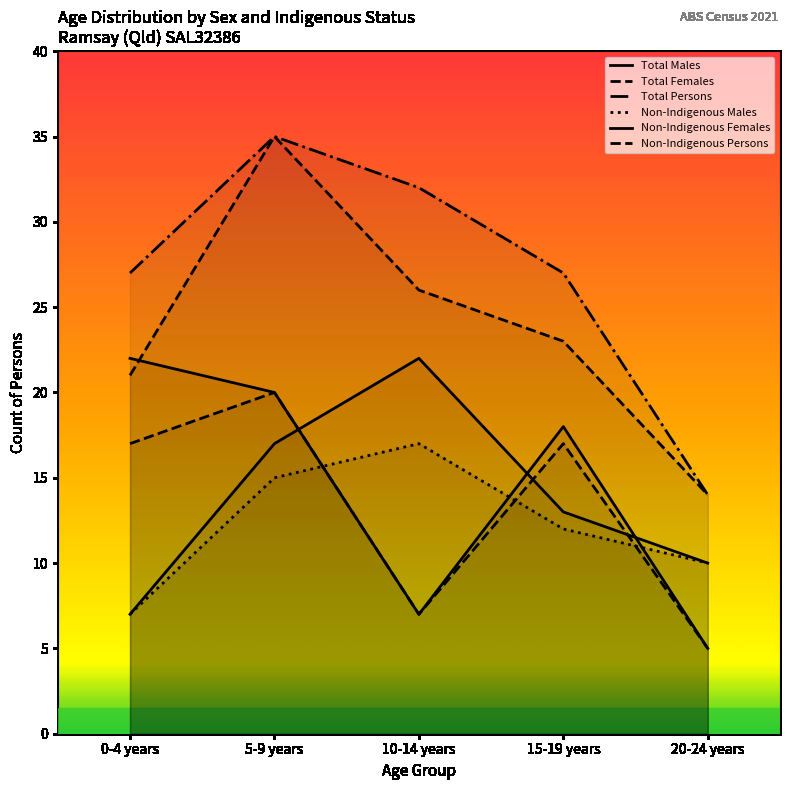

What is the total value across all series at 20-24 years?

58